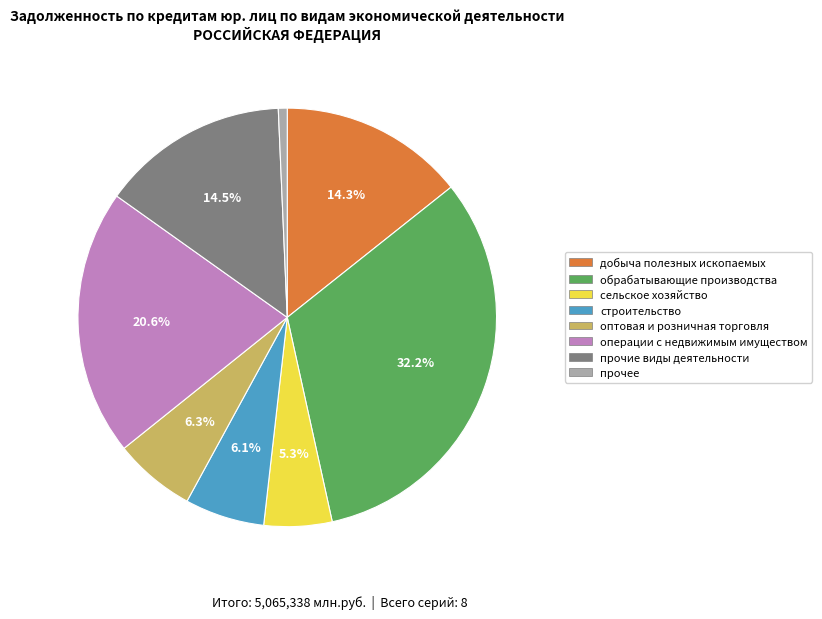

Is there a majority slice in this chart?

No